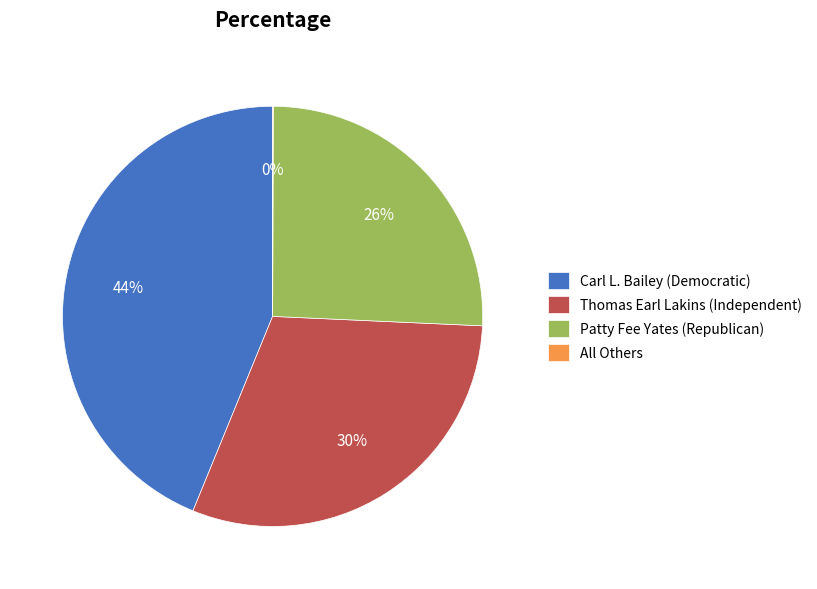

Is the sum of Patty Fee Yates (Republican) and Thomas Earl Lakins (Independent) greater than half?

Yes